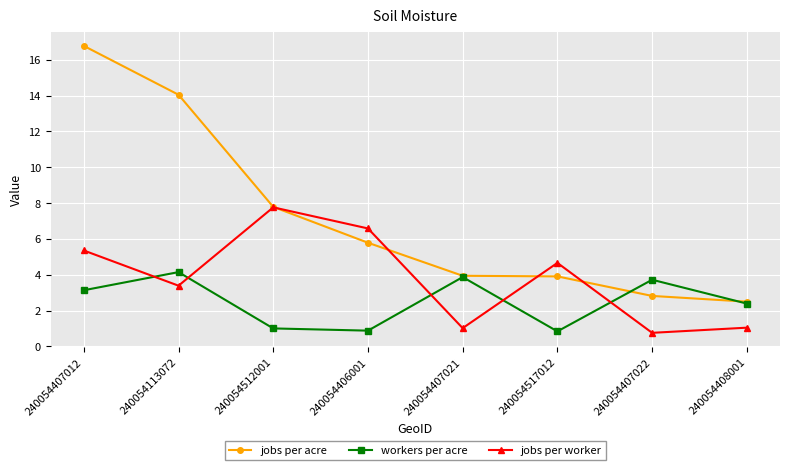

What is the difference between the second highest and second lowest values in the jobs per acre series?

11.2